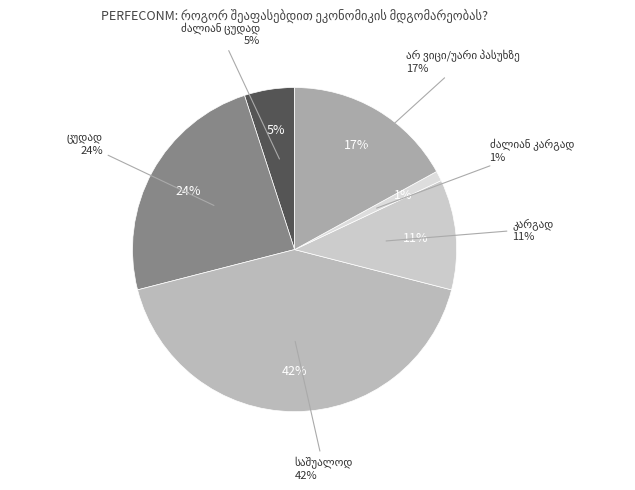

To the nearest percent, what portion does არ ვიცი/უარი პასუხზე represent?

17%